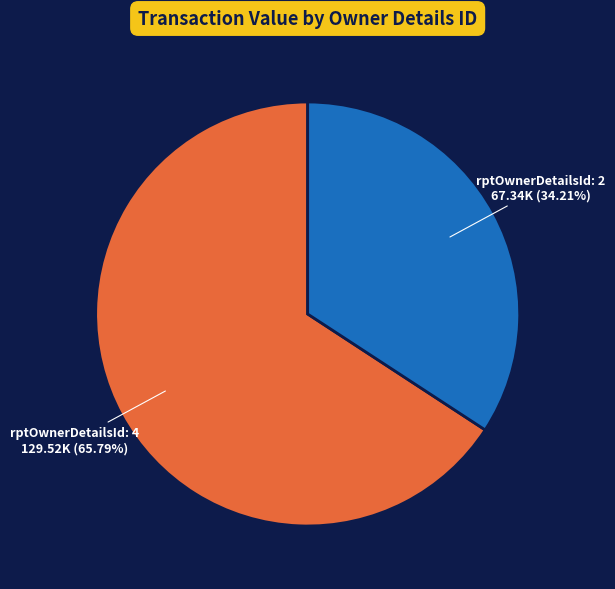

Which slice is the largest?

rptOwnerDetailsId: 4